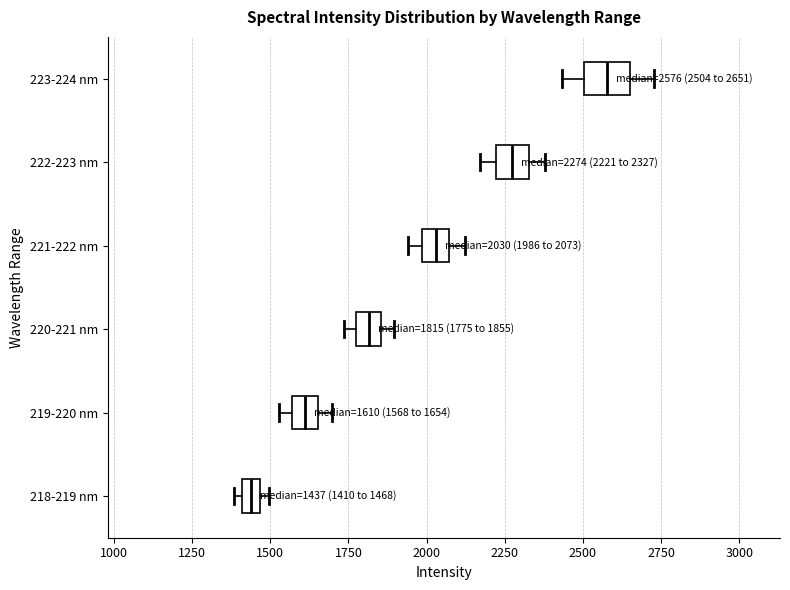

Which box's median line is the furthest to the left?

218-219 nm